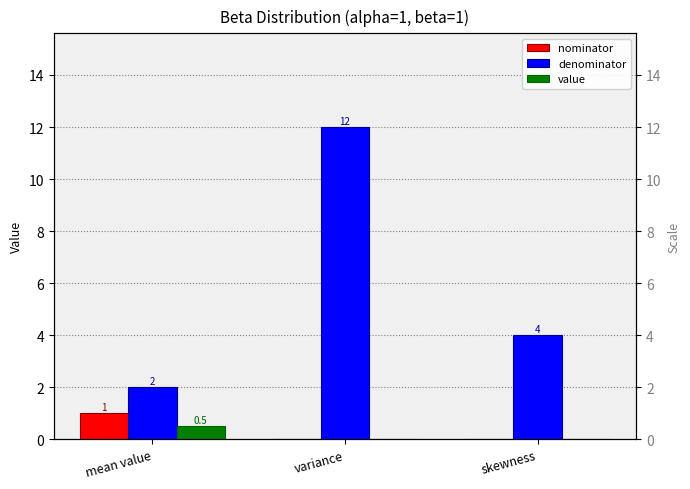

At which label does denominator first exceed 4?

variance